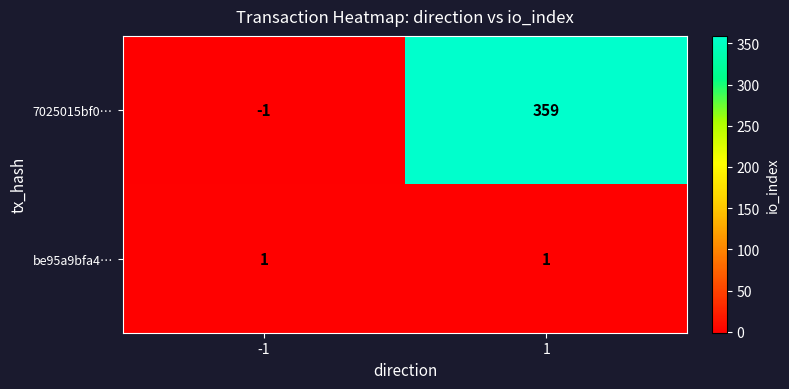

What is the total value across all series at 1?

360